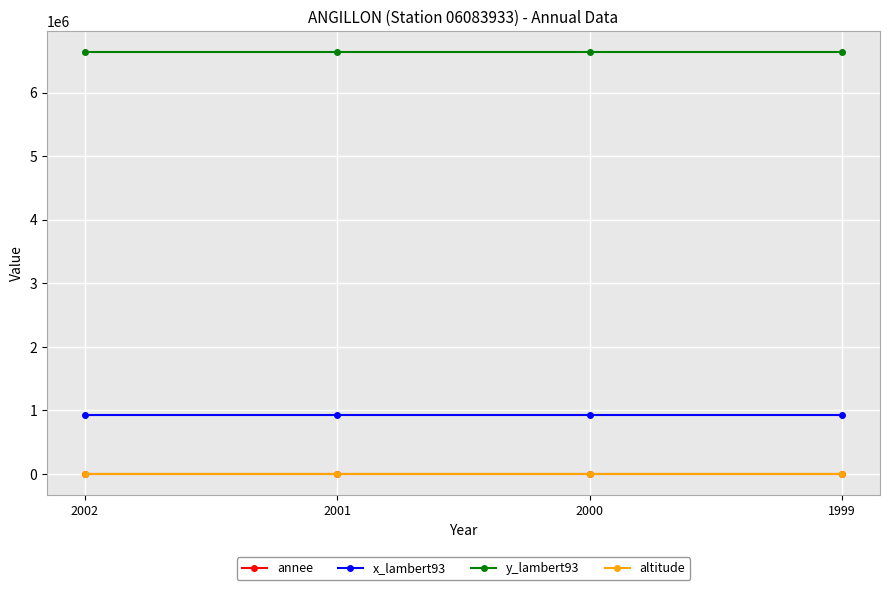

Is the value of x_lambert93 at 2002 greater than the value of annee at 1999?

Yes